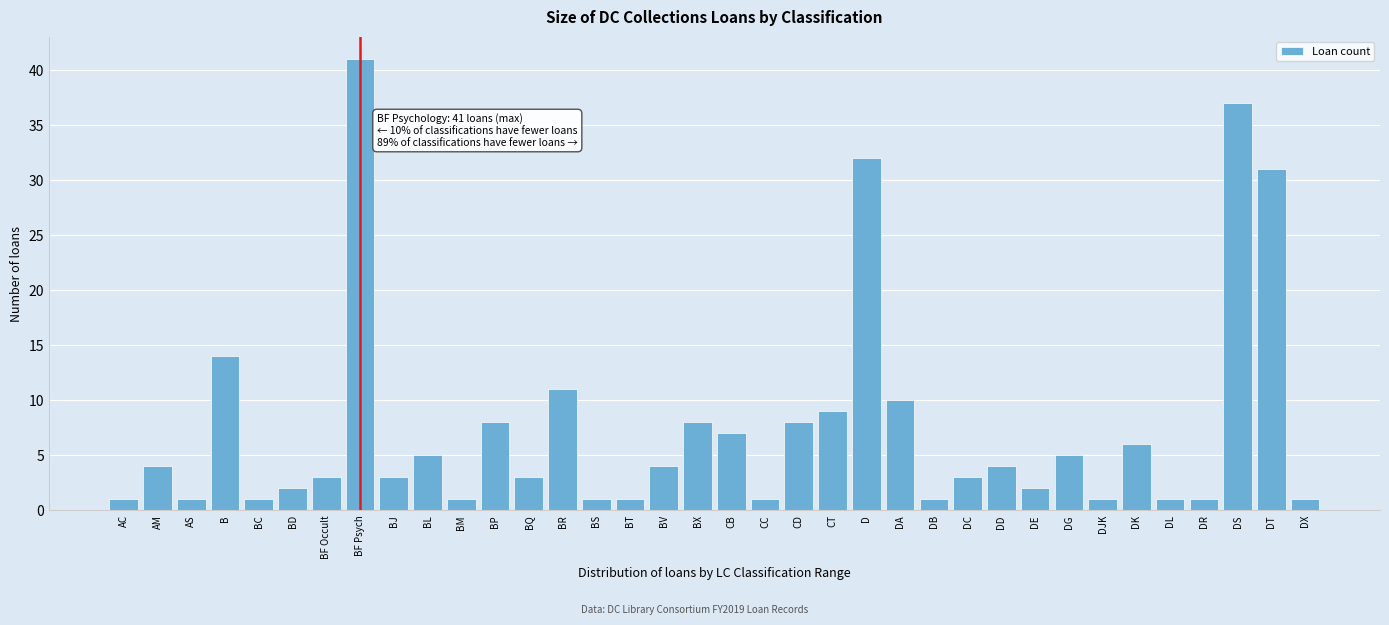

Where is the data nearest to the value 21?

B